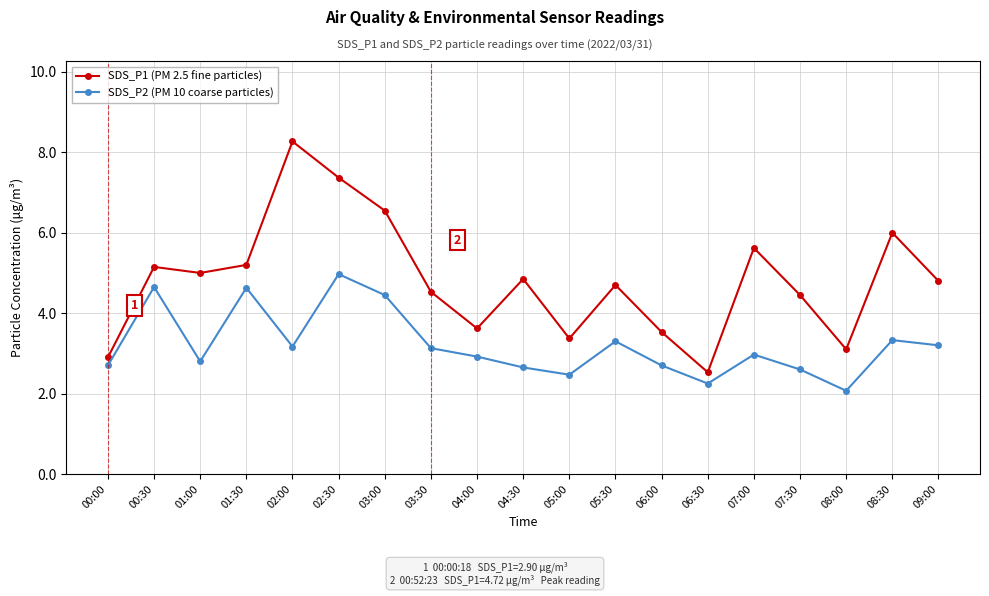

Which series has the widest spread of values?

SDS_P1 (PM 2.5 fine particles)